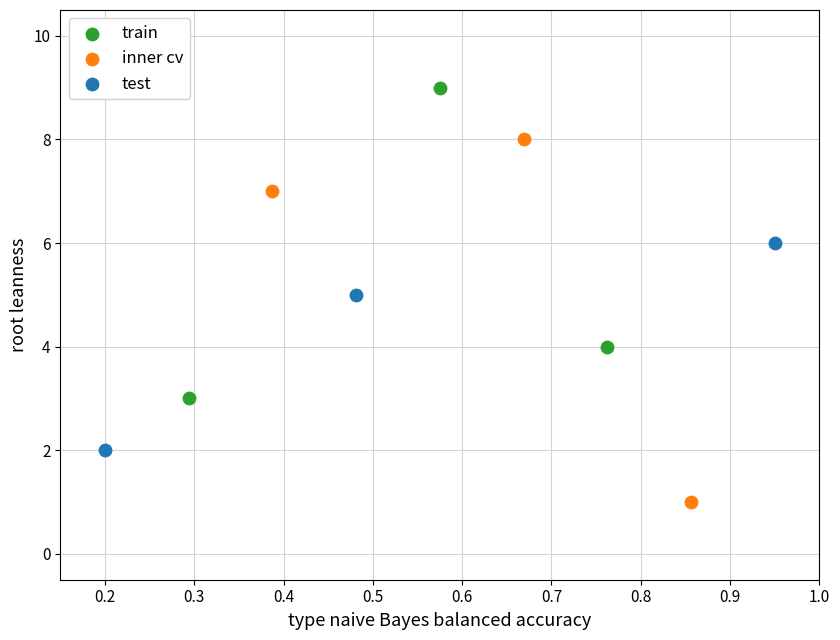

Which series reaches the maximum Y coordinate?

train